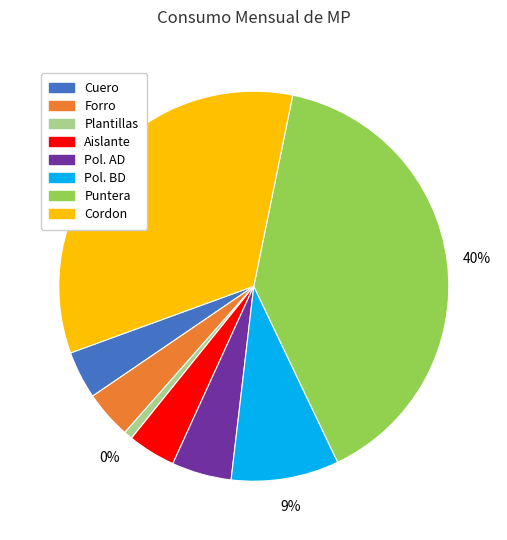

Which category has the biggest portion of the pie?

Puntera